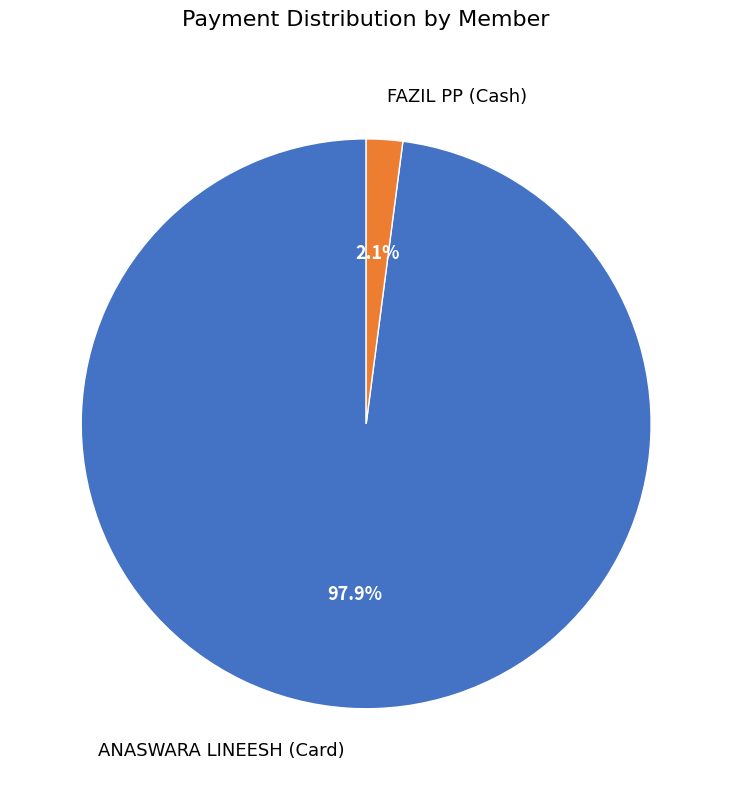

Does ANASWARA LINEESH (Card) account for over 50% of the chart?

Yes